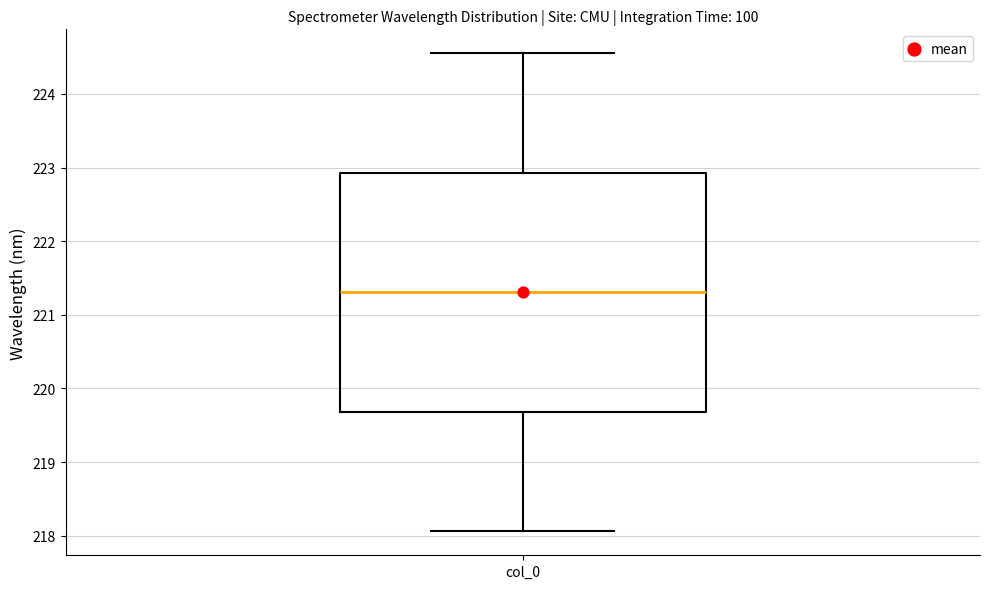

Read this box plot against the y-axis: the position of the median line, the range covered by the box, and the ends of both whiskers. The values are not printed on the chart, so give them approximately, as read against the axis.

median 221.3, box 219.7 to 222.9, whiskers 218.1 to 224.6